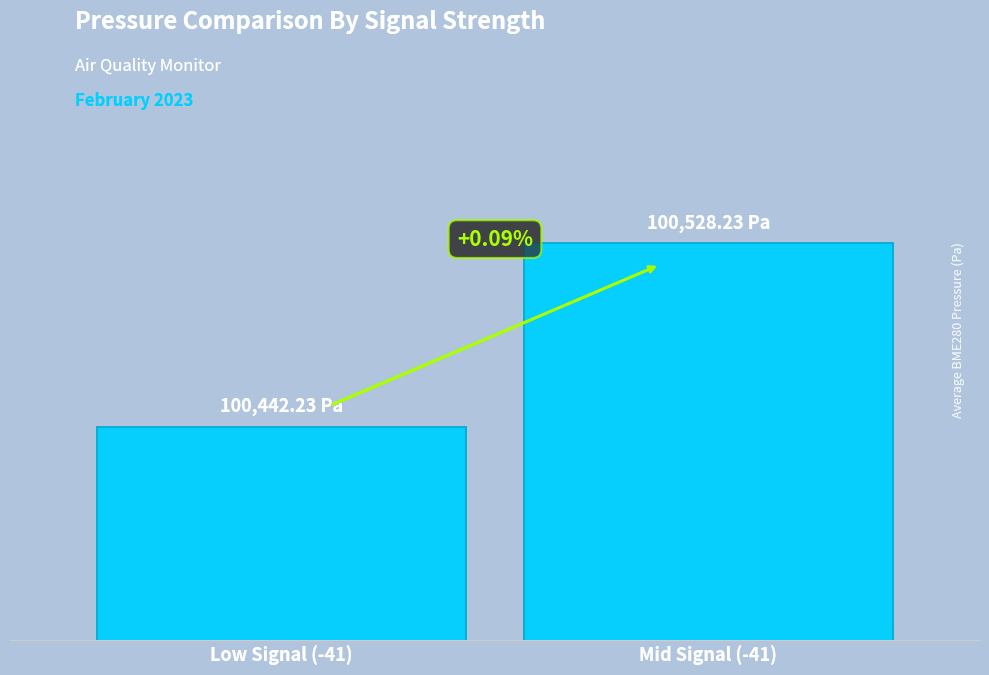

Does the chart contain any negative values?

No